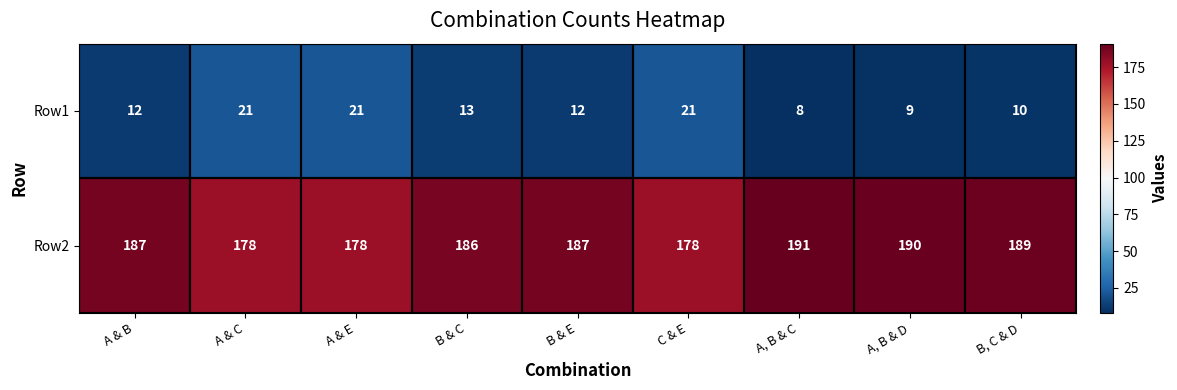

What is the spread (max minus min) of values at A, B & C?

183